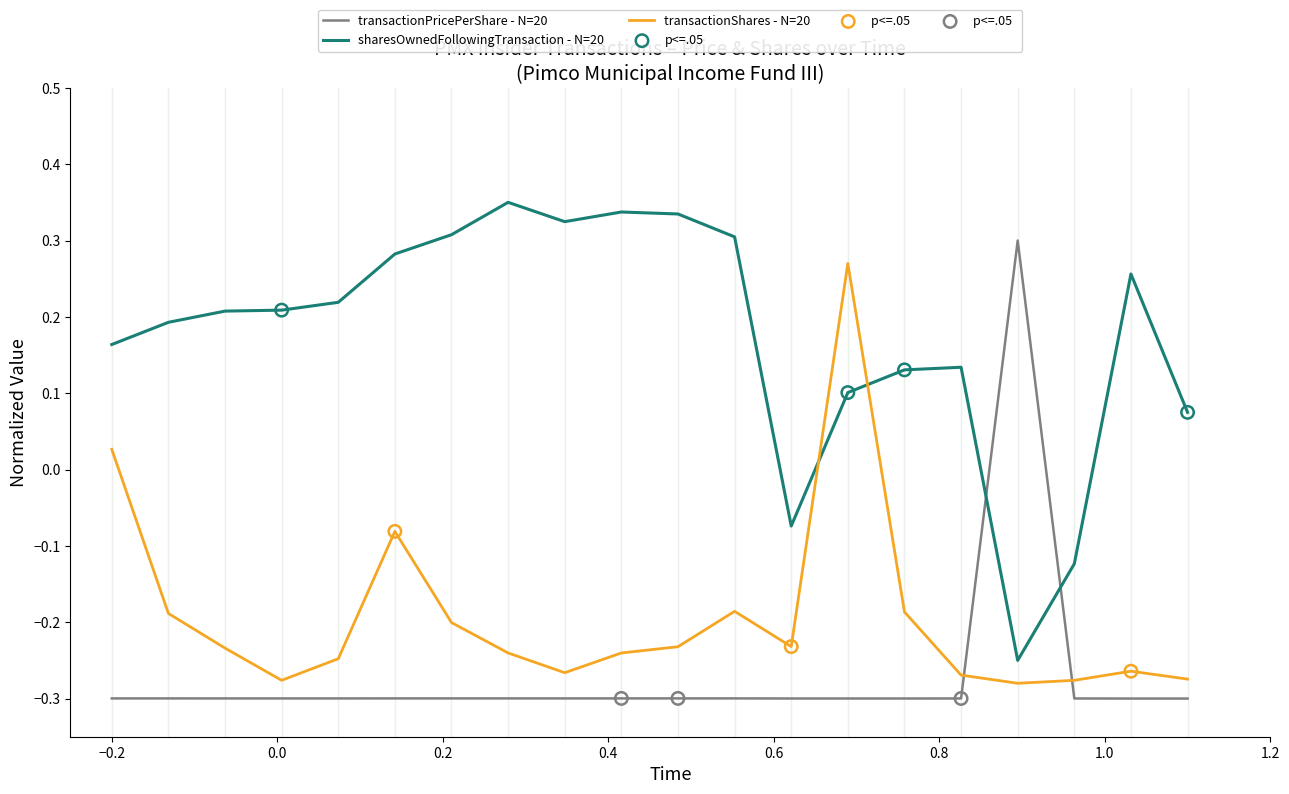

Which series has the largest total across all categories?

sharesOwnedFollowingTransaction - N=20